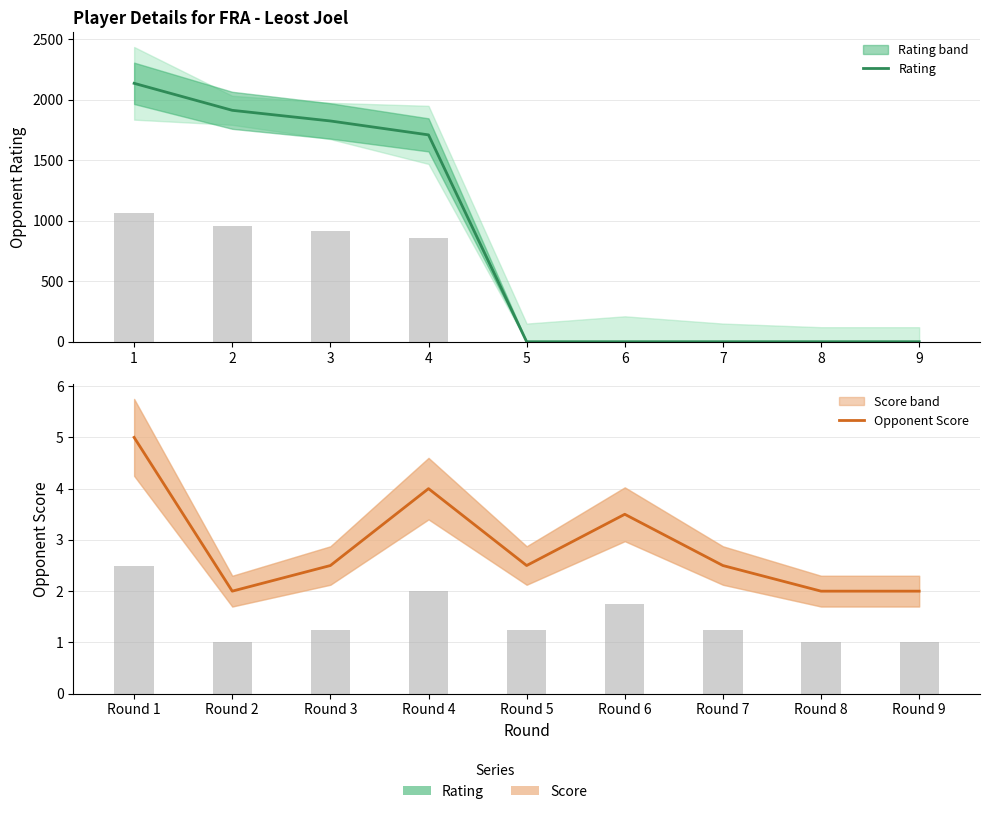

The value of Rating at 4 is 1709.0. True or false?

True